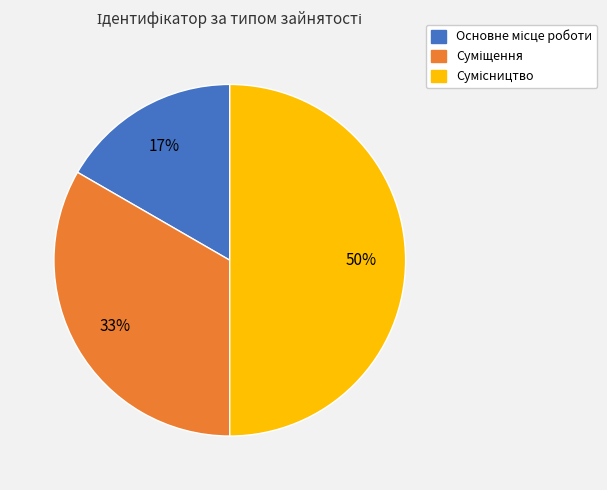

To the nearest percent, what is the average slice percentage?

33%